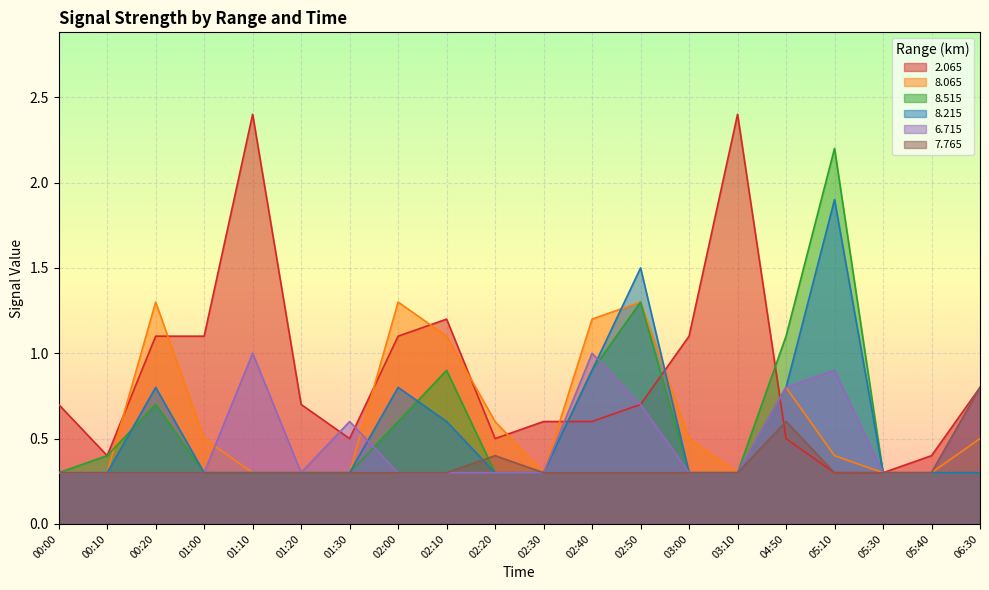

What is the difference between the second highest and minimum values in the 8.515 series?

1.0